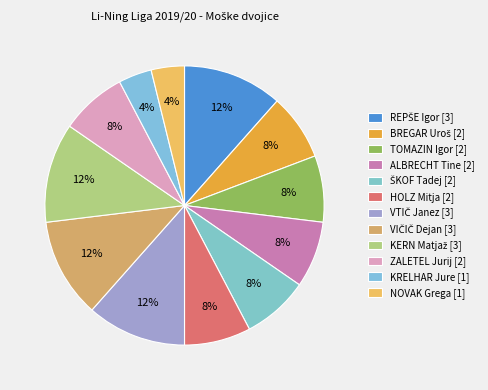

Which slice is the largest?

REPŠE Igor